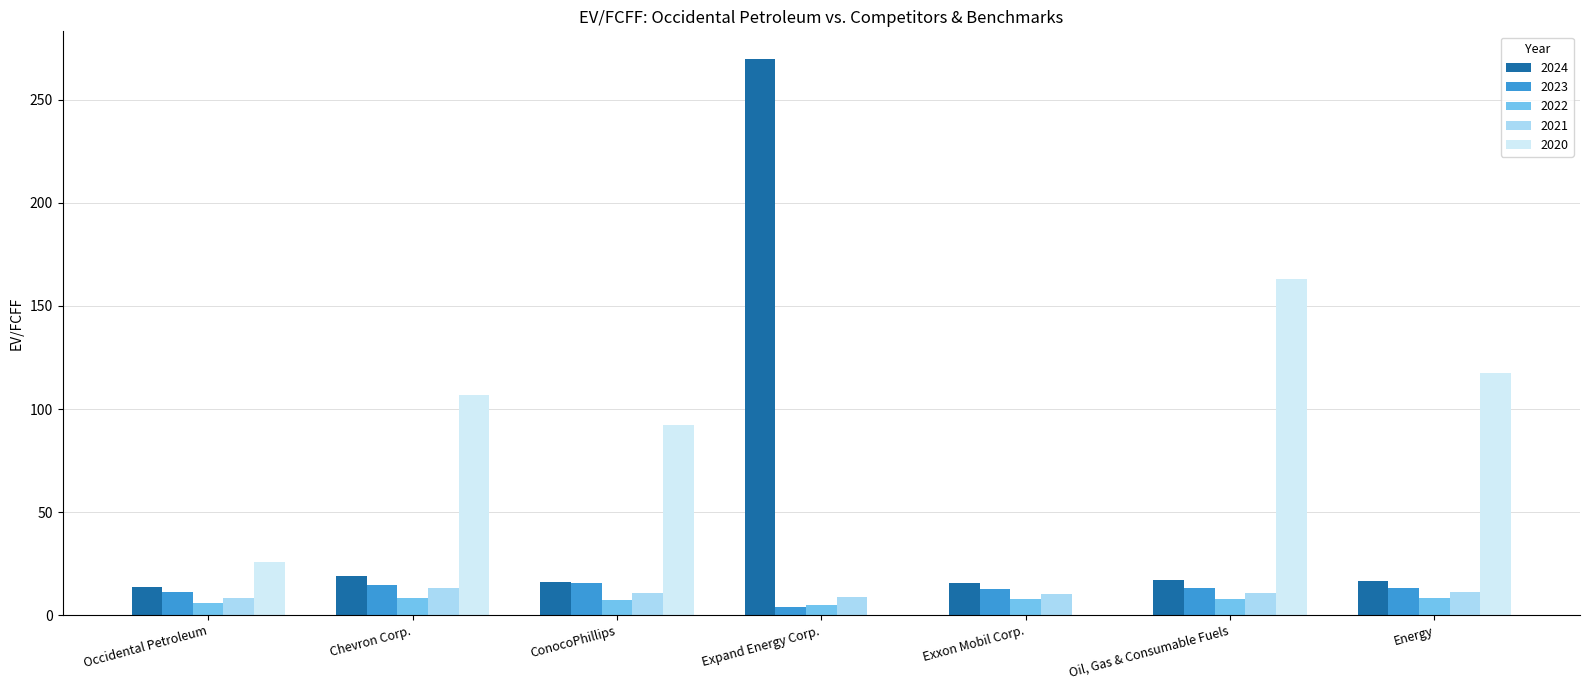

What value does the 2021 series have at Occidental Petroleum?

8.4